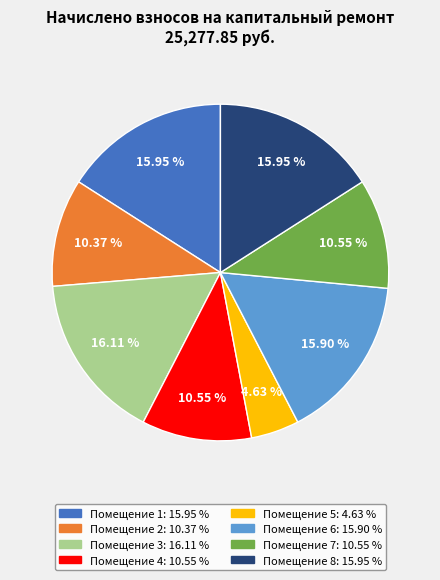

Does any single category account for the majority?

No